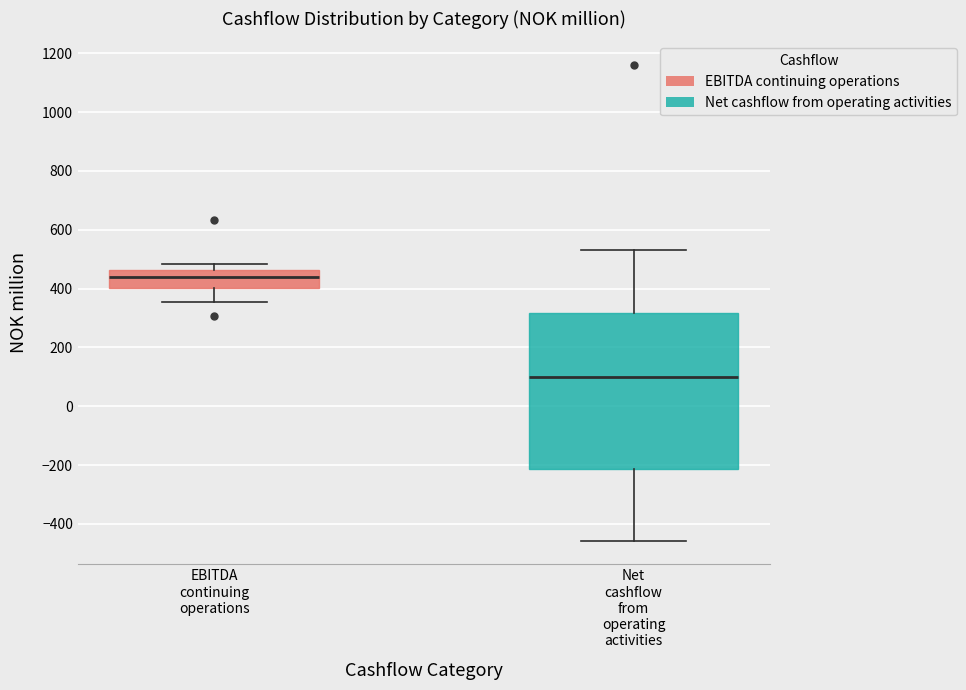

Reading left to right, read every box against the y-axis: the position of its median line, the range the box covers, and the ends of its whiskers. The values are not printed on the chart, so give them approximately, as read against the axis.

EBITDA continuing operations: median 440, box 400 to 460, whiskers 360 to 480
Net cashflow from operating activities: median 100, box -220 to 320, whiskers -460 to 540